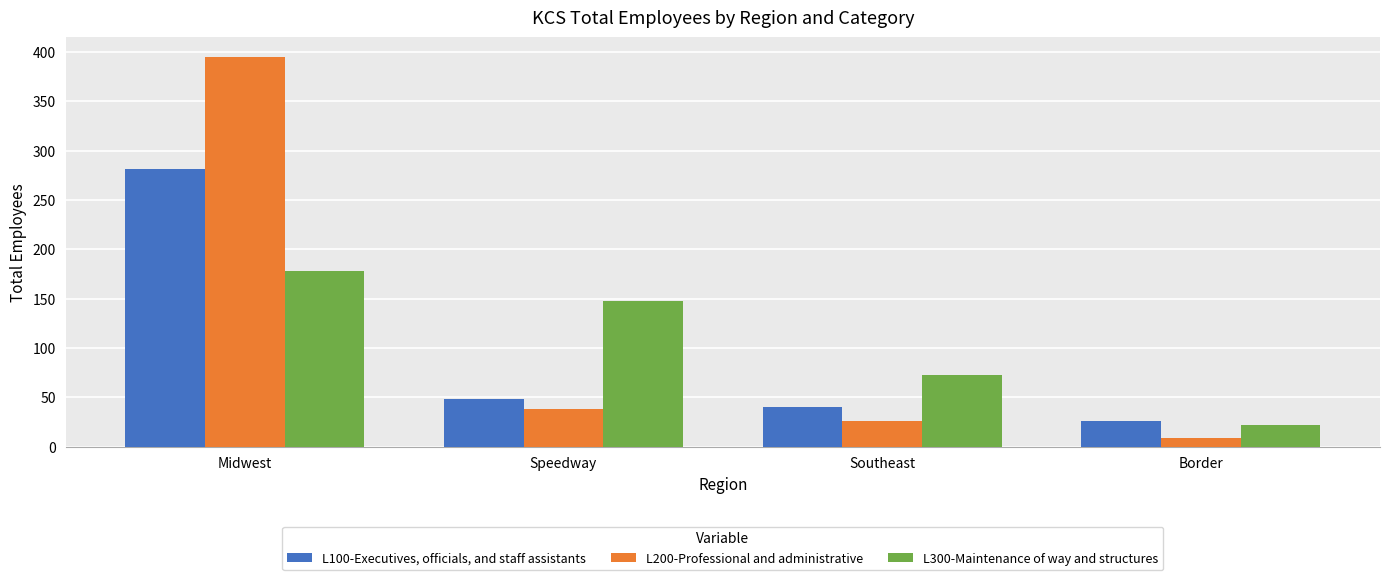

Where does the L200-Professional and administrative series first go above 38?

Midwest